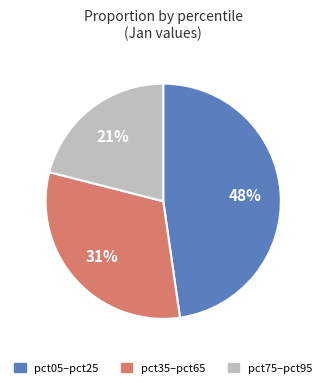

Is there any slice that represents more than half of the pie?

No